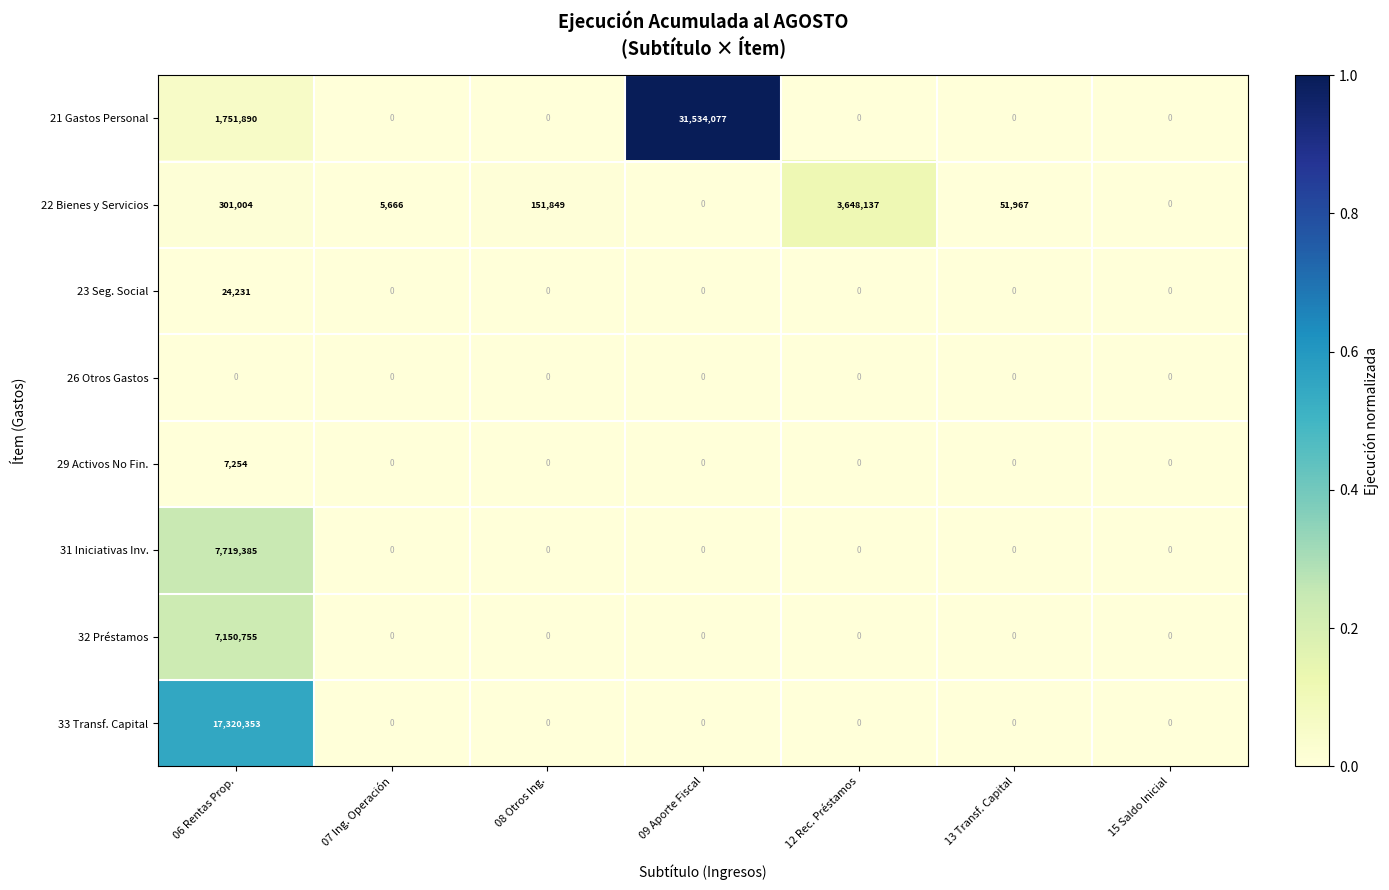

What is the sum of all 31 Iniciativas Inv. values?

7719385